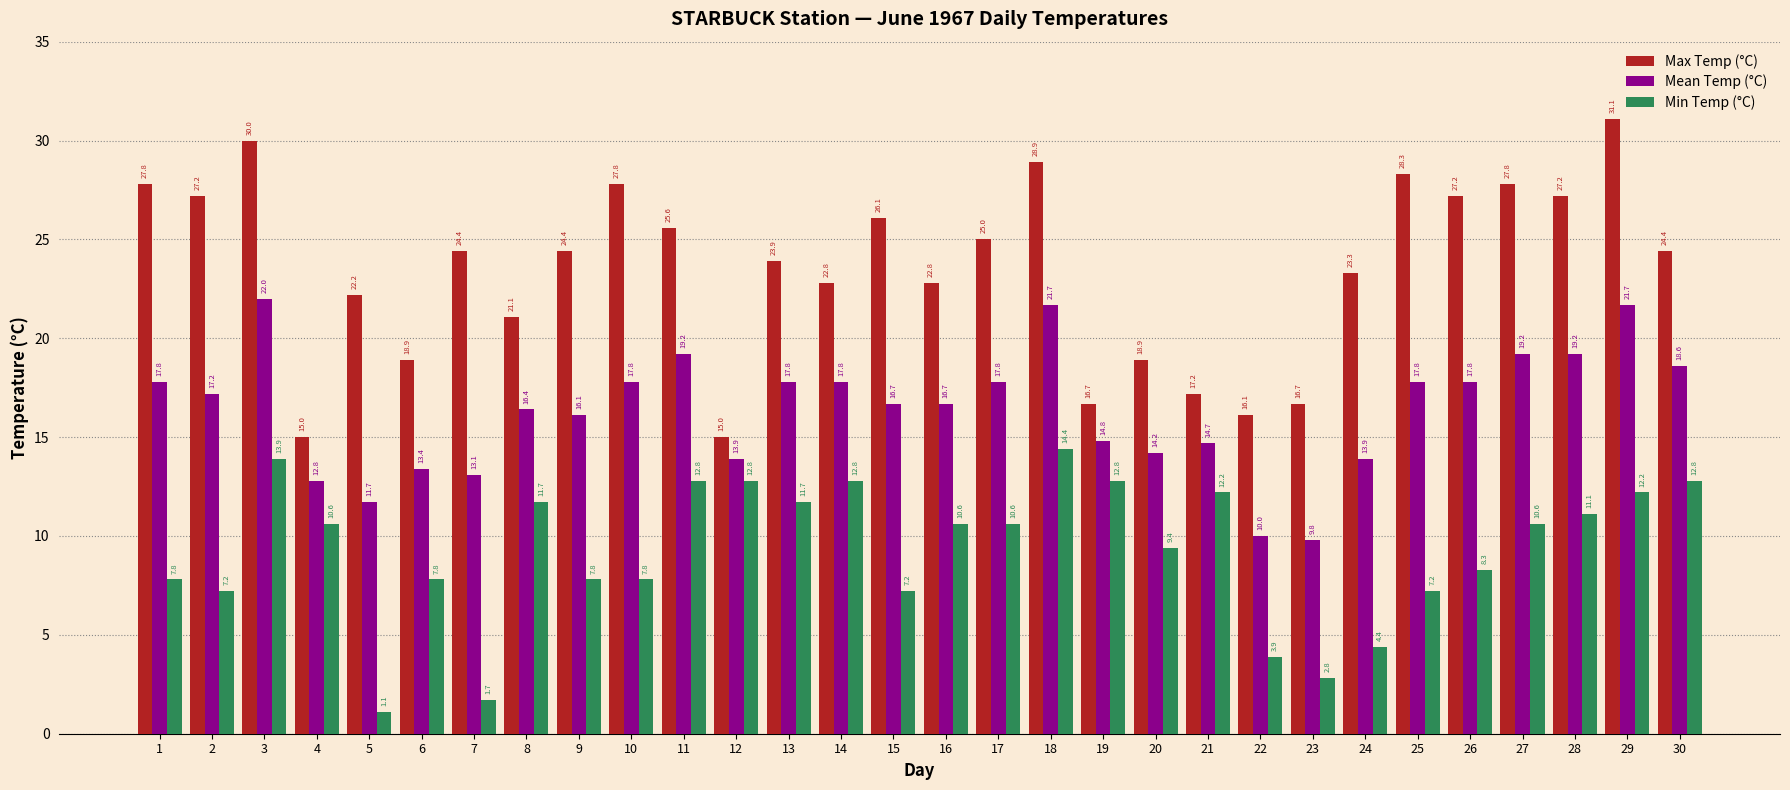

What is the approximate value of Mean Temp (°C) at 28?

19.2